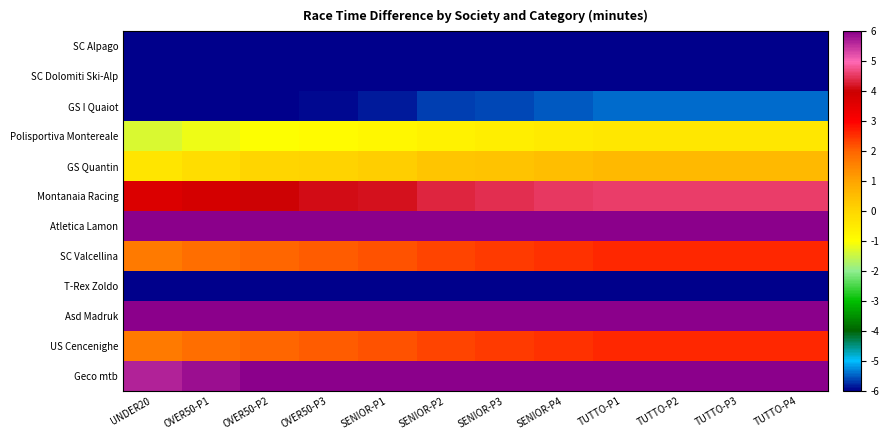

Between TUTTO-P3 and TUTTO-P4, which is larger?

TUTTO-P3